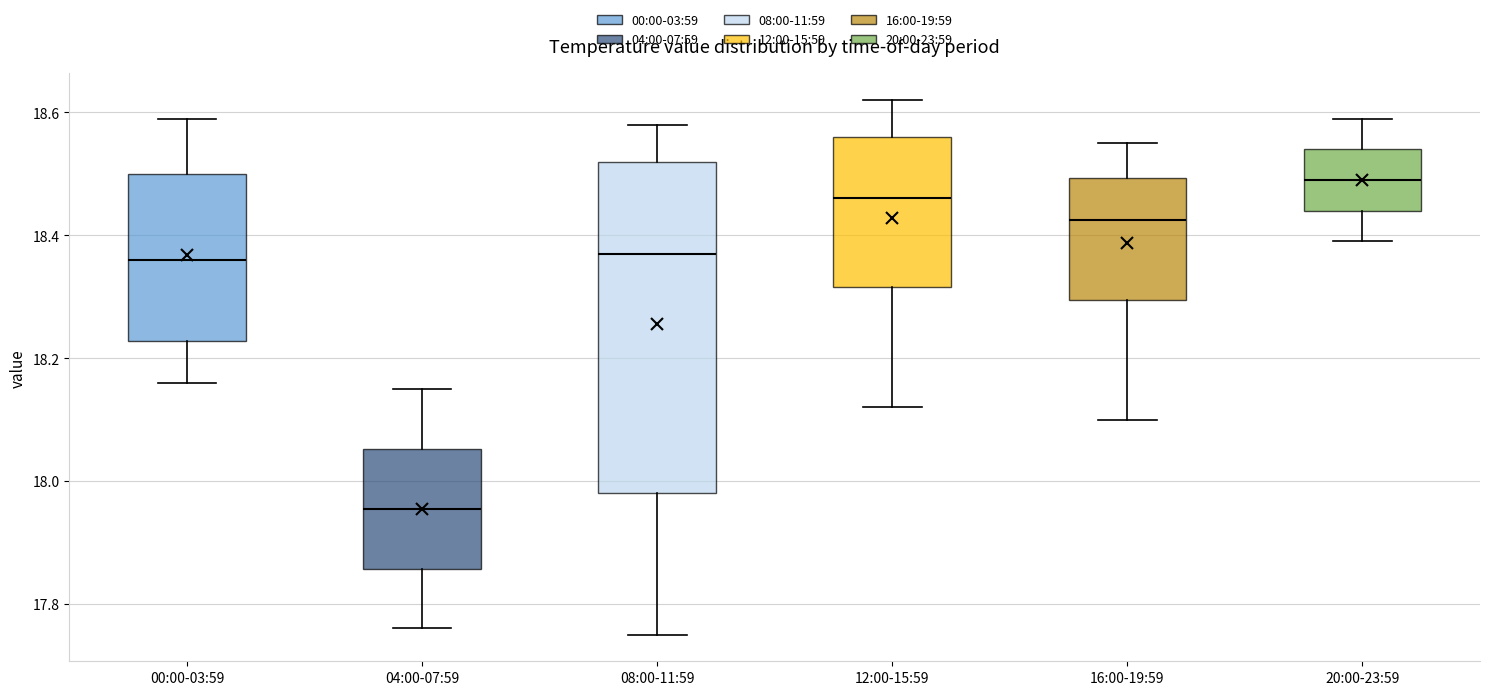

Reading left to right, transcribe this box plot: for each box, give where its median line is, the range the box spans, and where its two whiskers end, as read against the y-axis. The values are not printed on the chart, so give them approximately, as read against the axis.

00:00-03:59: median 18.36, box 18.22 to 18.50, whiskers 18.16 to 18.60
04:00-07:59: median 17.96, box 17.86 to 18.06, whiskers 17.76 to 18.16
08:00-11:59: median 18.38, box 17.98 to 18.52, whiskers 17.76 to 18.58
12:00-15:59: median 18.46, box 18.32 to 18.56, whiskers 18.12 to 18.62
16:00-19:59: median 18.42, box 18.30 to 18.50, whiskers 18.10 to 18.56
20:00-23:59: median 18.50, box 18.44 to 18.54, whiskers 18.40 to 18.60